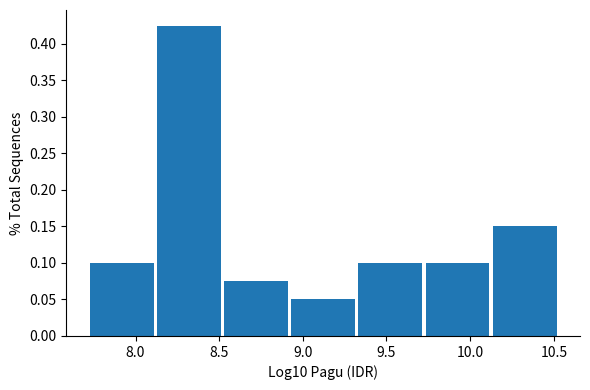

Reading left to right, transcribe this chart: for each bar, give the range it covers on the x-axis and its height. Neither the bar edges nor the heights are printed on the chart, so give them approximately, as read against the axes.

7.75 to 8.15: 0.100
8.15 to 8.55: 0.425
8.55 to 8.95: 0.075
8.95 to 9.35: 0.050
9.35 to 9.75: 0.100
9.75 to 10.15: 0.100
10.15 to 10.55: 0.150